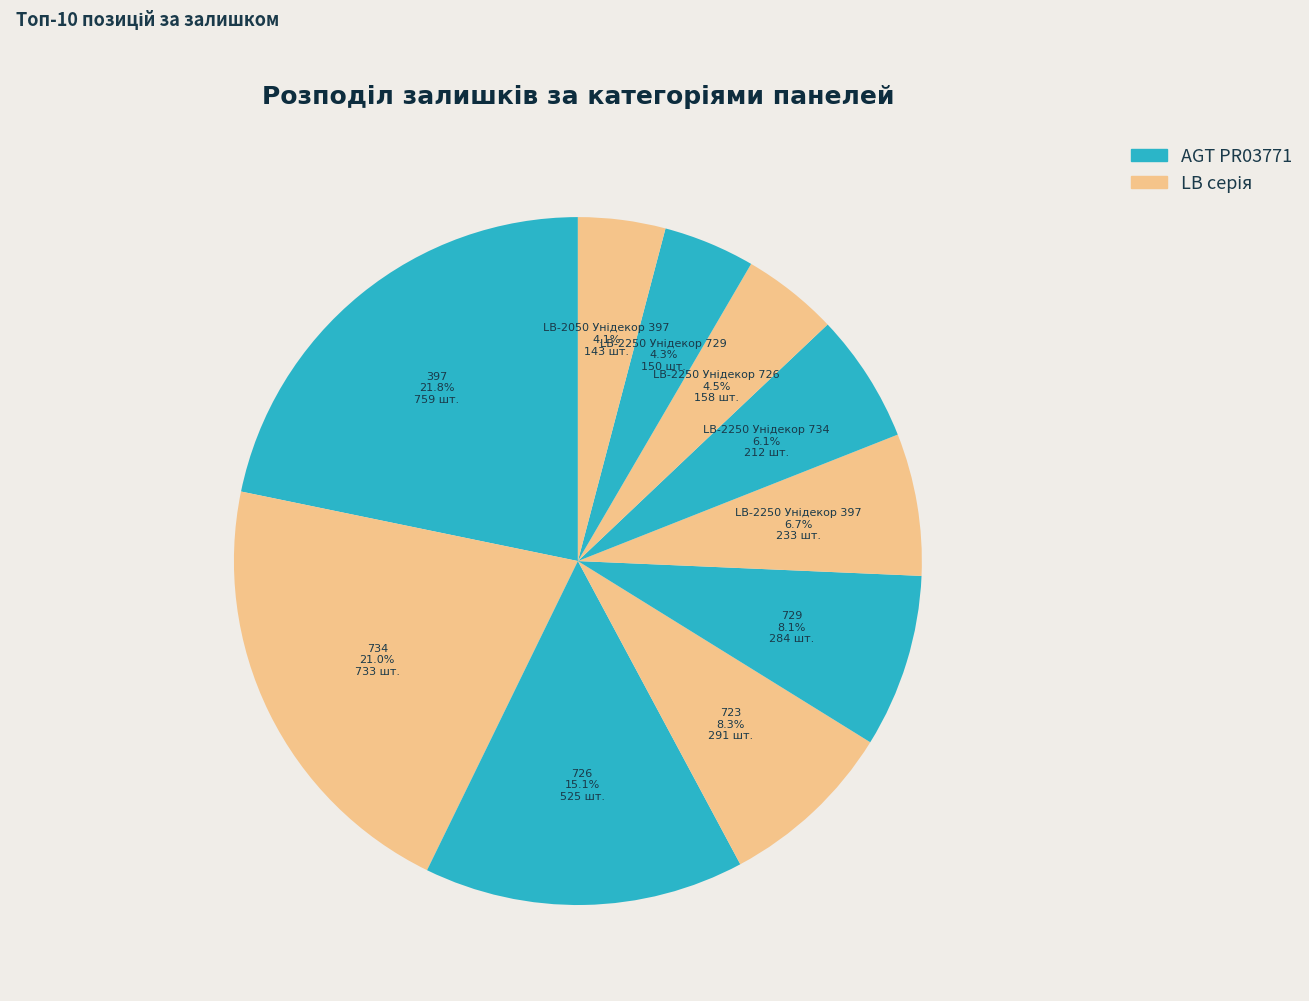

How many segments does this pie chart have?

10